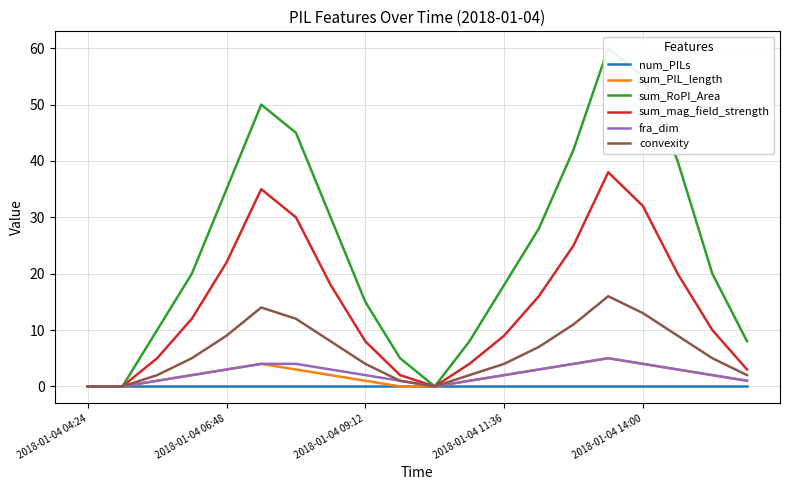

True or false: num_PILs and sum_PIL_length intersect in this chart.

False